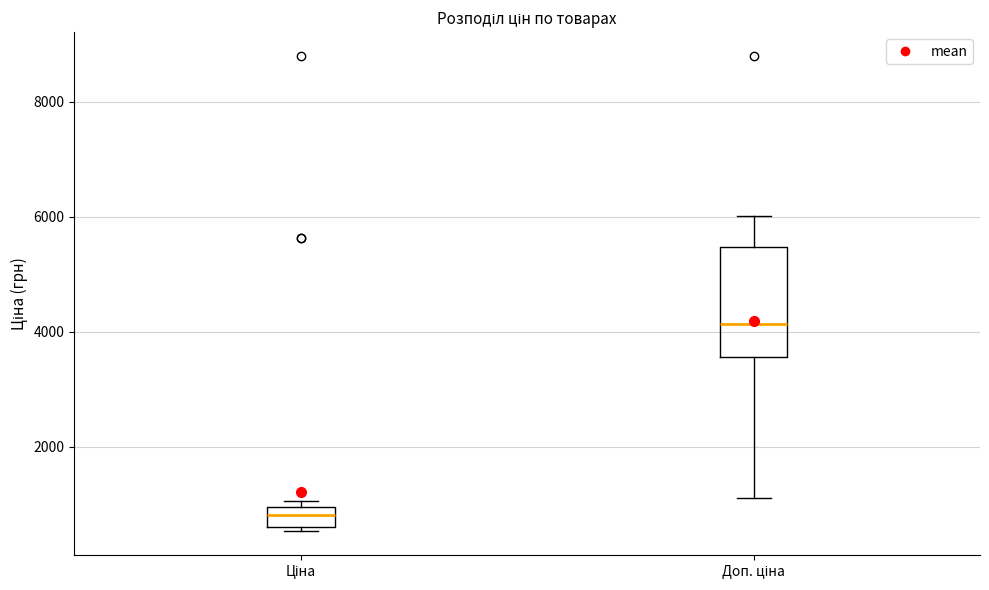

Which box is the tallest, from its lower edge to its upper edge?

Доп. ціна